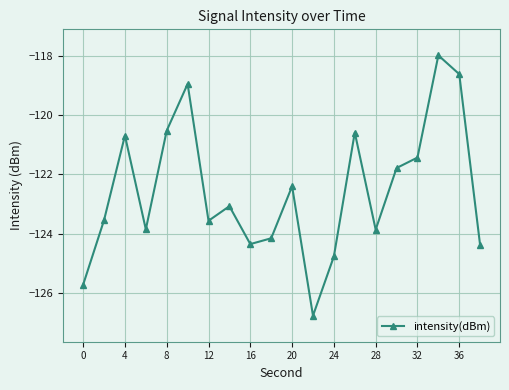

What is the value of the 10th point from the left?

-124.2